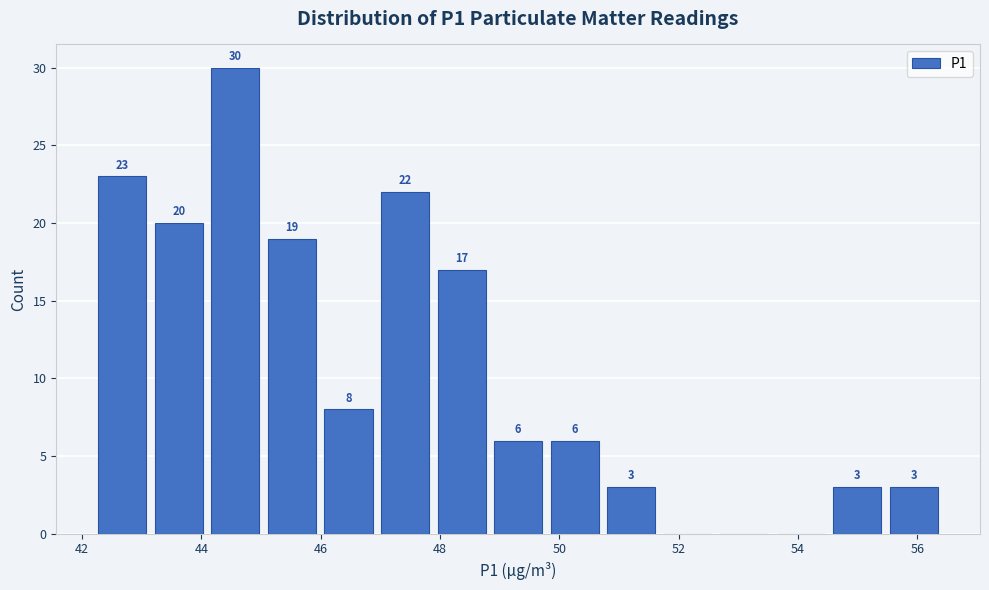

Which range on the x-axis has the tallest bar?

44.0 to 45.0